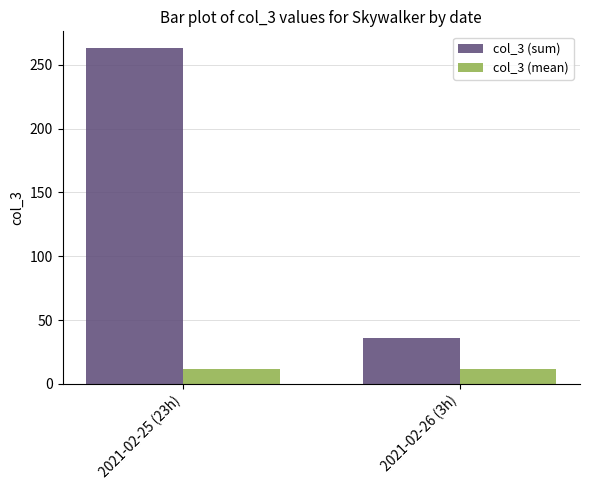

List the series in order of their overall mean, highest first.

col_3 (sum), col_3 (mean)